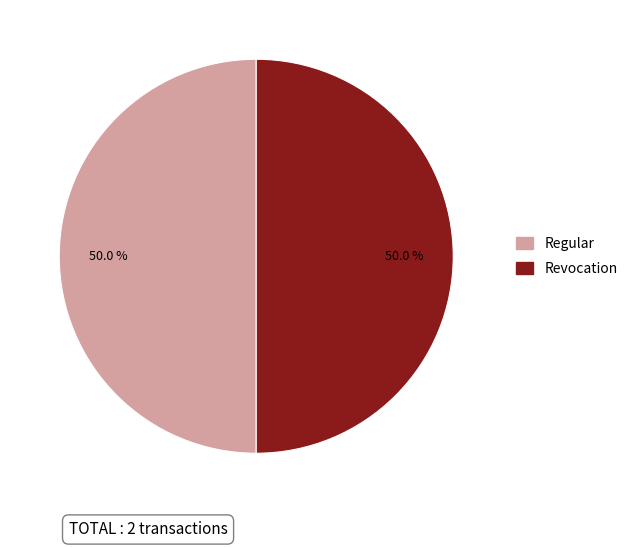

What is the ratio of the value at Regular to the value at Revocation?

1.0